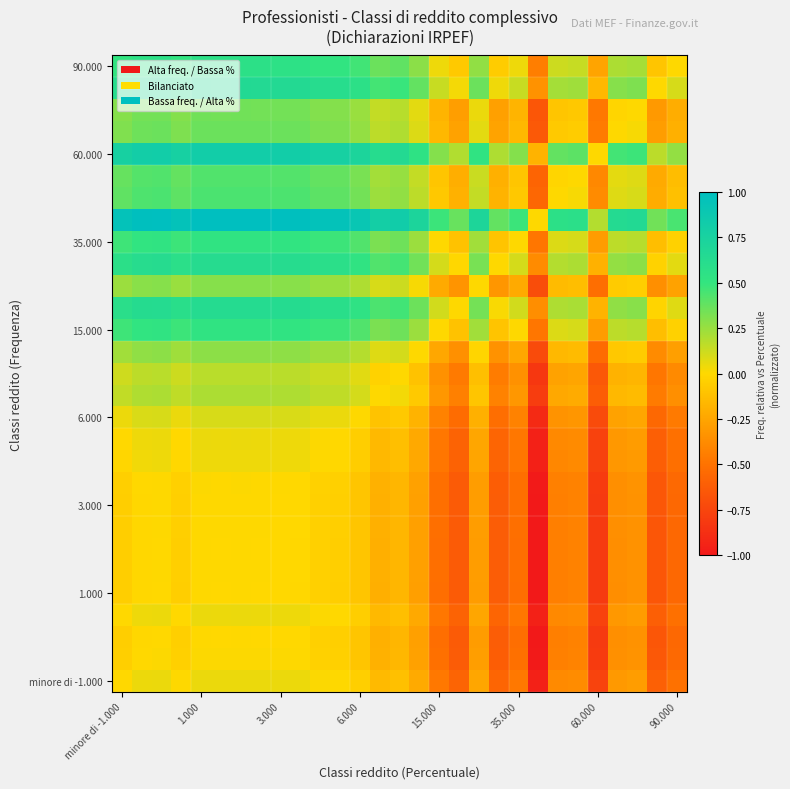

At how many categories does at least one series exceed 0?

29